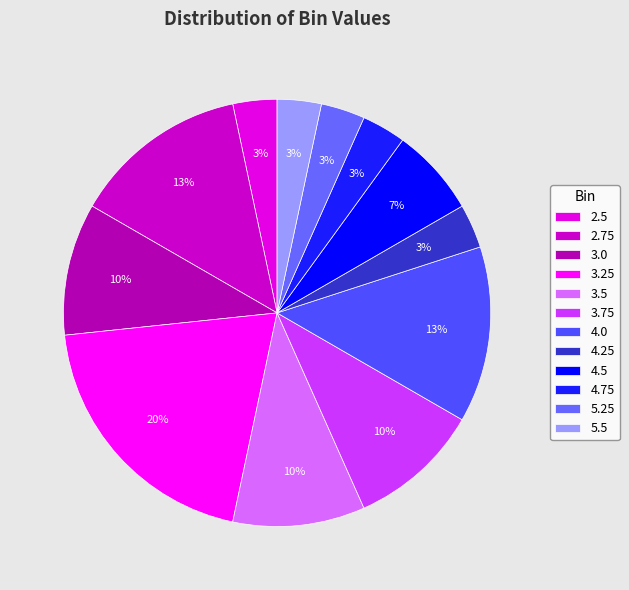

To the nearest percent, what percentage of the pie is 3.5?

10%